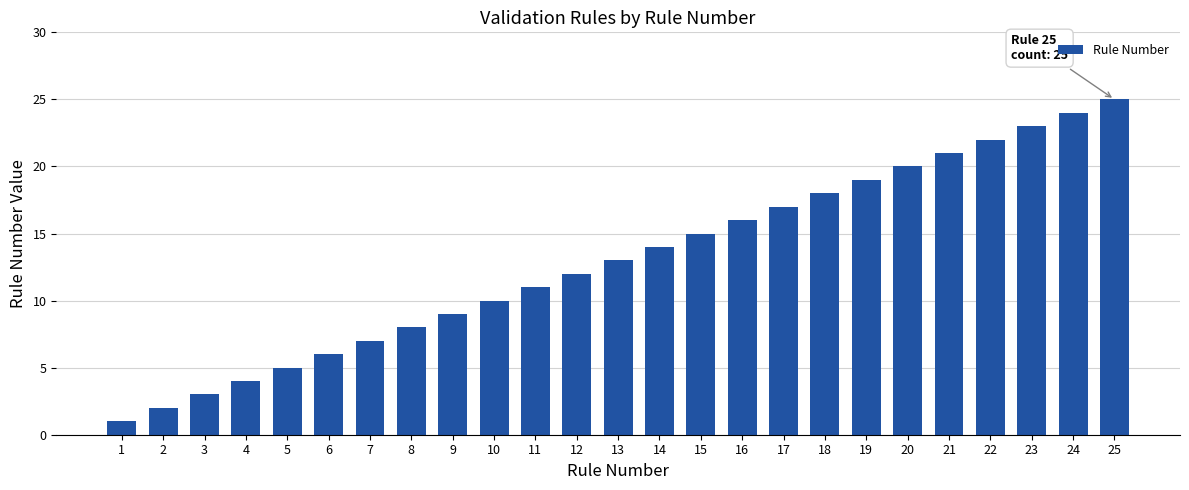

The chart shows a value of 1 at 1. True or false?

True